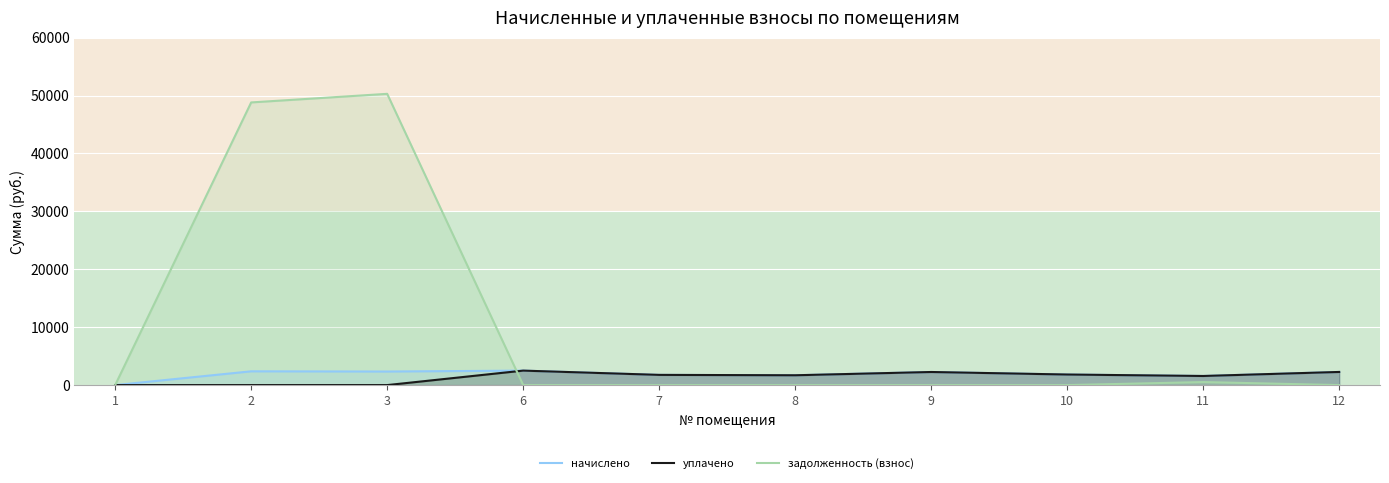

What is the total value across all series at 2?

51192.4